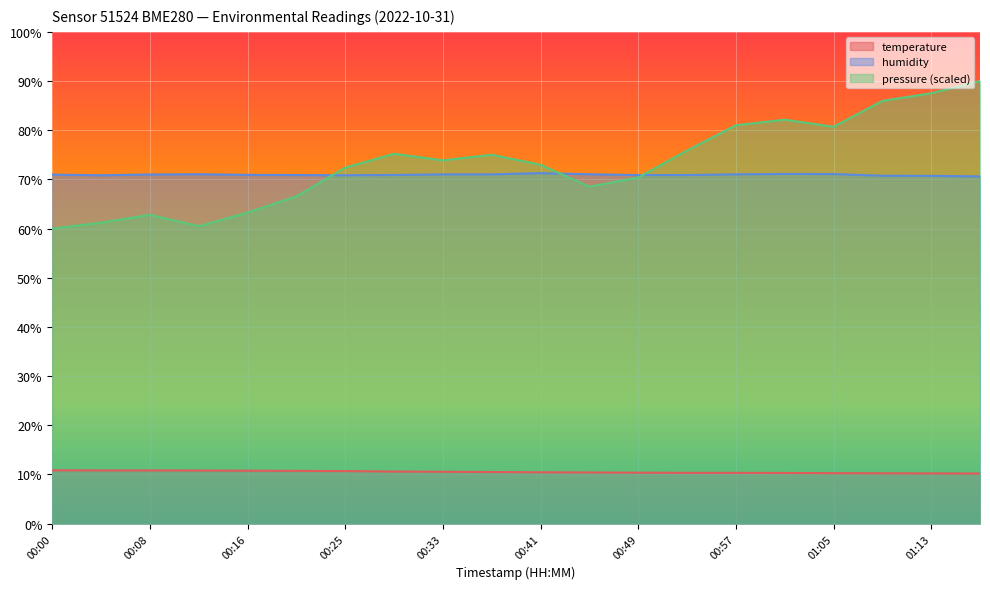

What is the sum of all temperature values?

210.3